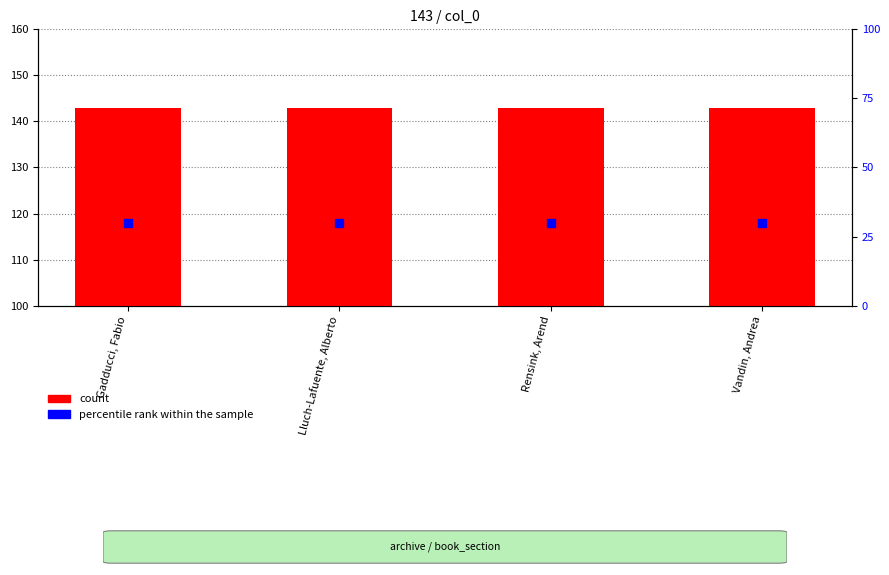

Which series has the widest spread of Y values?

count